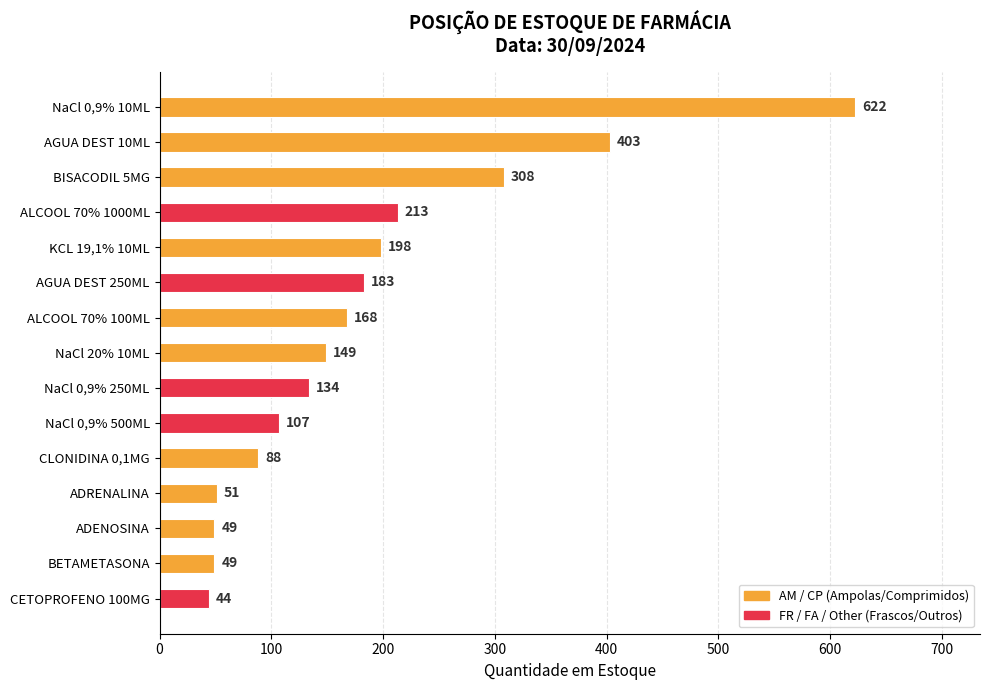

Are the bars horizontal?

Yes